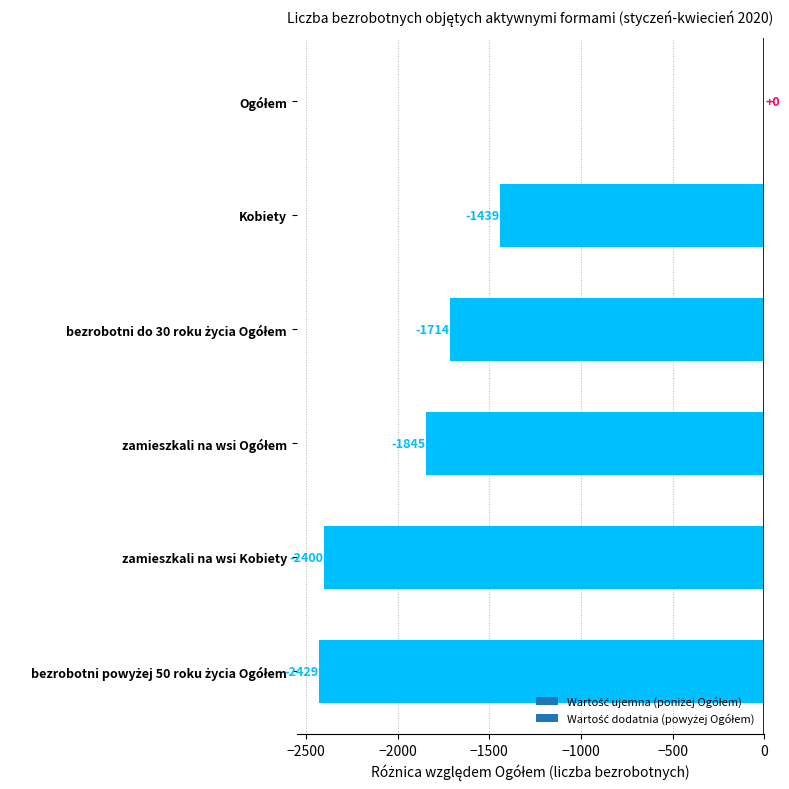

Are the bars horizontal?

Yes